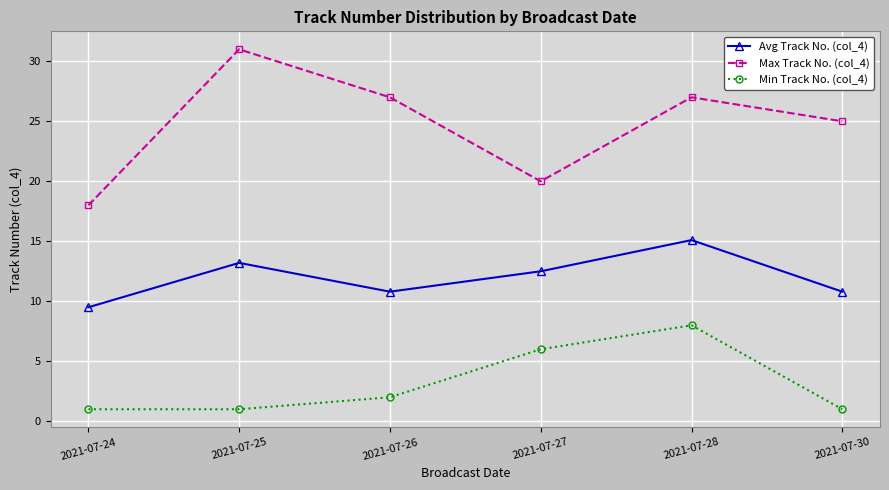

What is the value of the Min Track No. (col_4) point at the 3rd from the left?

2.0